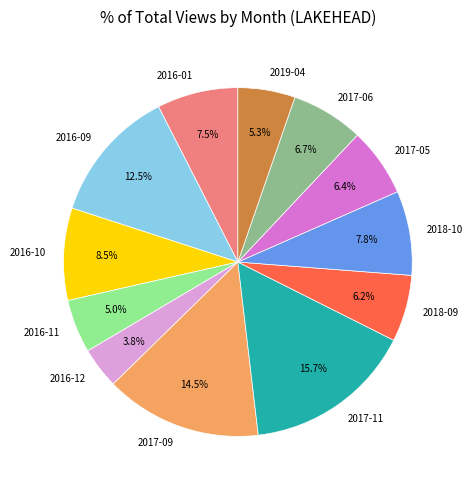

What percentage is the 2017-11 slice, to the nearest percent?

16%